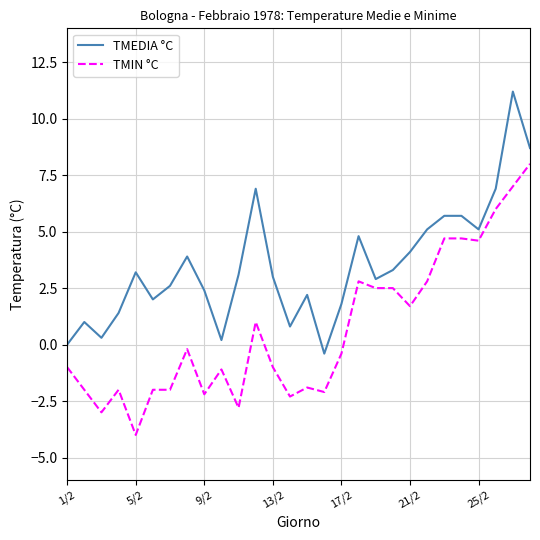

What is the difference between the second highest and second lowest values in the TMIN °C series?

10.0